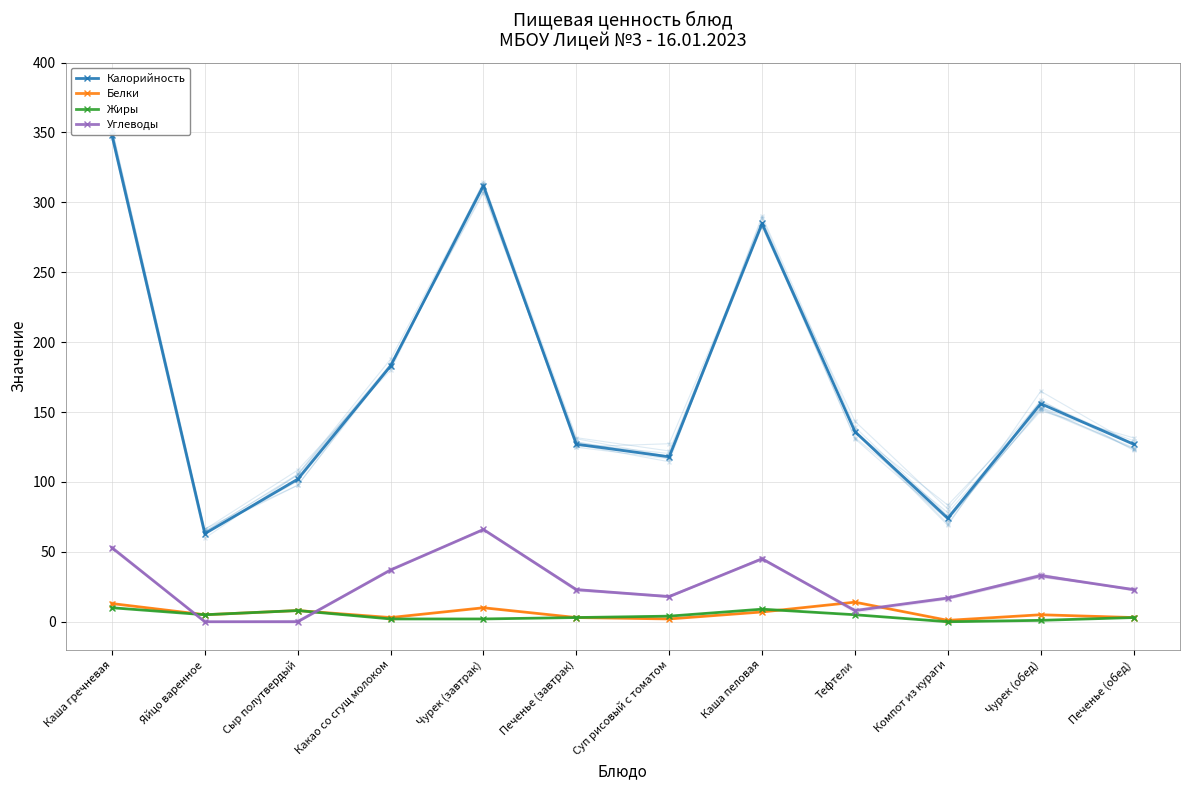

Reading left to right, transcribe all the data shown in this chart.

Калорийность: Каша гречневая=348	Яйцо варенное=63	Сыр полутвердый=102	Какао со сгущ молоком=183	Чурек (завтрак)=312	Печенье (завтрак)=127	Суп рисовый с томатом=118	Каша пеловая=285	Тефтели=136	Компот из кураги=74	Чурек (обед)=156	Печенье (обед)=127
Белки: Каша гречневая=13	Яйцо варенное=5	Сыр полутвердый=8	Какао со сгущ молоком=3	Чурек (завтрак)=10	Печенье (завтрак)=3	Суп рисовый с томатом=2	Каша пеловая=7	Тефтели=14	Компот из кураги=1	Чурек (обед)=5	Печенье (обед)=3
Жиры: Каша гречневая=10	Яйцо варенное=5	Сыр полутвердый=8	Какао со сгущ молоком=2	Чурек (завтрак)=2	Печенье (завтрак)=3	Суп рисовый с томатом=4	Каша пеловая=9	Тефтели=5	Компот из кураги=0	Чурек (обед)=1	Печенье (обед)=3
Углеводы: Каша гречневая=53	Яйцо варенное=0	Сыр полутвердый=0	Какао со сгущ молоком=37	Чурек (завтрак)=66	Печенье (завтрак)=23	Суп рисовый с томатом=18	Каша пеловая=45	Тефтели=8	Компот из кураги=17	Чурек (обед)=33	Печенье (обед)=23